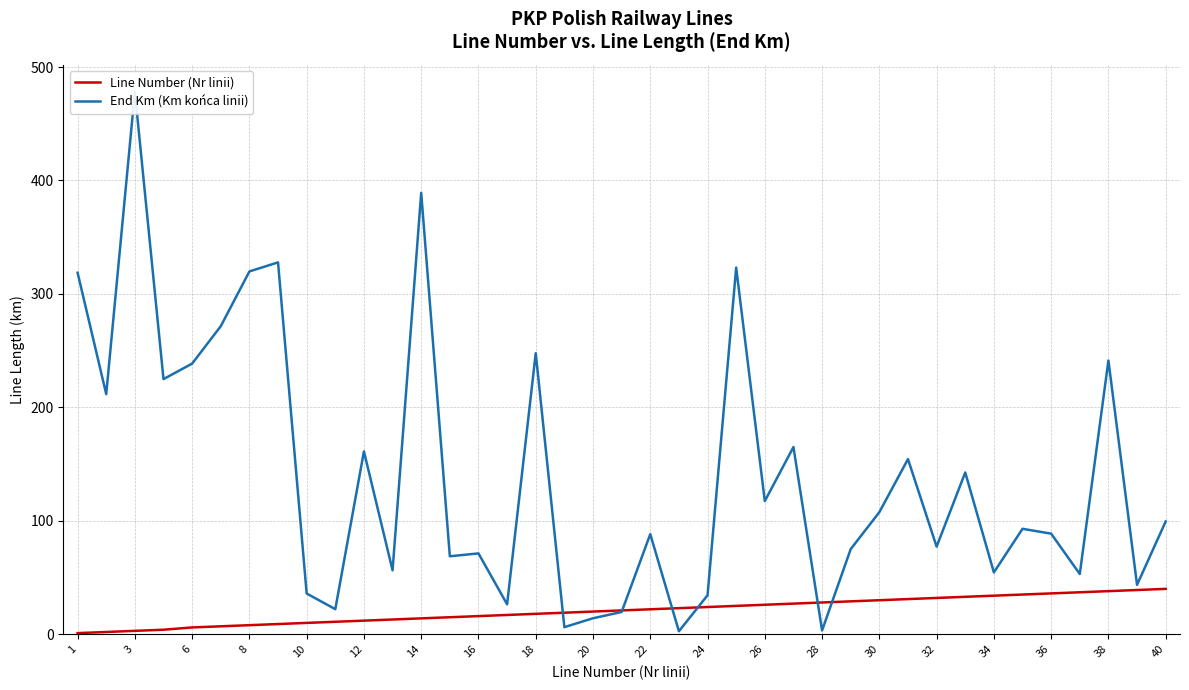

True or false: Line Number (Nr linii) has a value of 26 at 26.

True